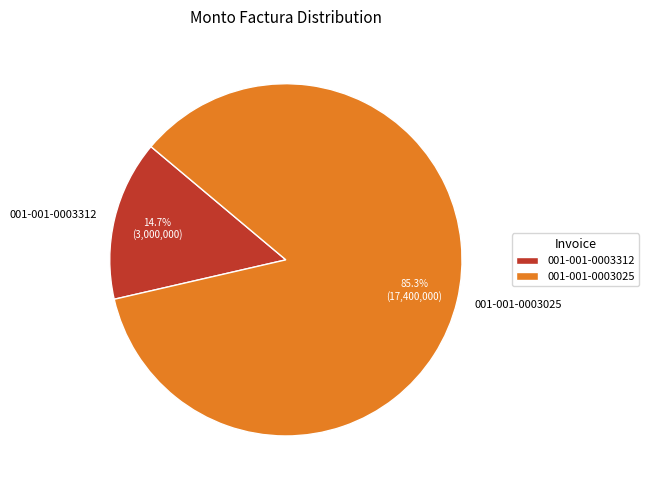

What percentage is the 001-001-0003025 slice, to the nearest percent?

85%